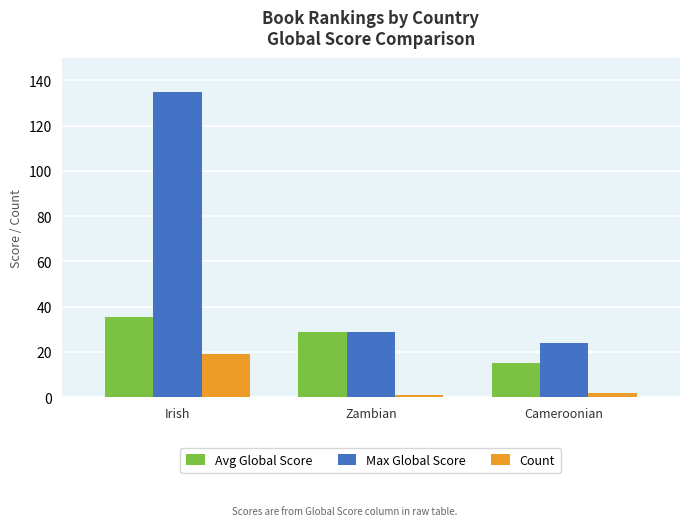

Reading left to right, what are all the values shown in this chart?

Avg Global Score: Irish=35.5	Zambian=29.0	Cameroonian=15.0
Max Global Score: Irish=135.0	Zambian=29.0	Cameroonian=24.0
Count: Irish=19.0	Zambian=1.0	Cameroonian=2.0